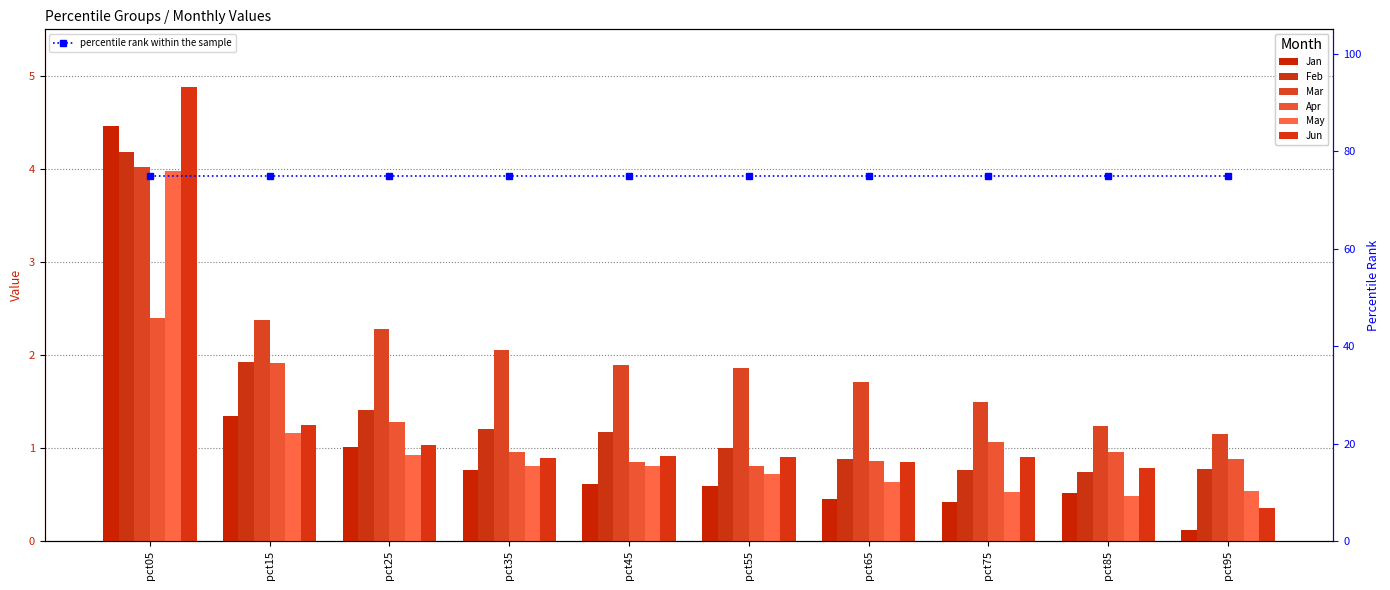

True or false: Jun has a value of 0.8 at pct85.

True